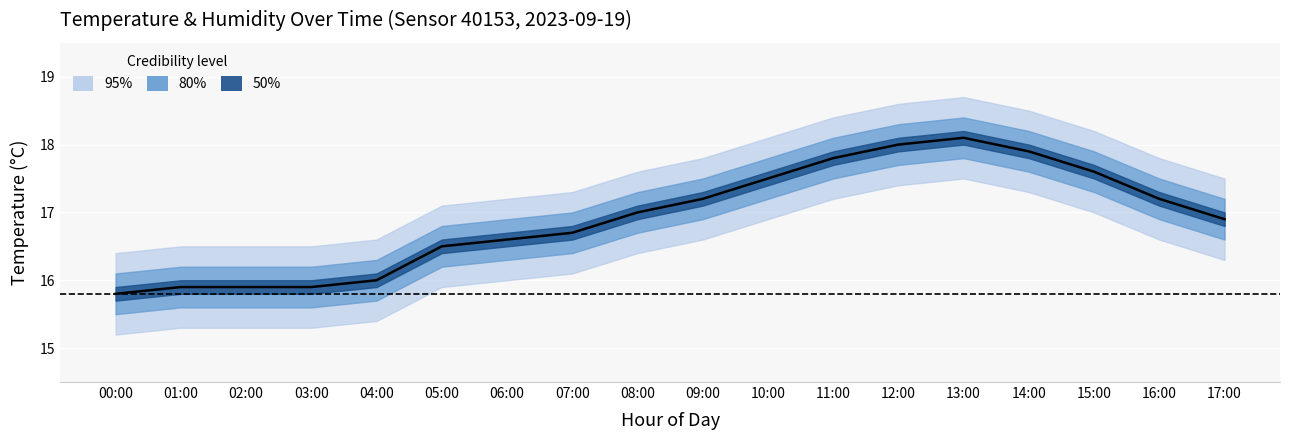

What is the minimum value shown in the chart?

15.8